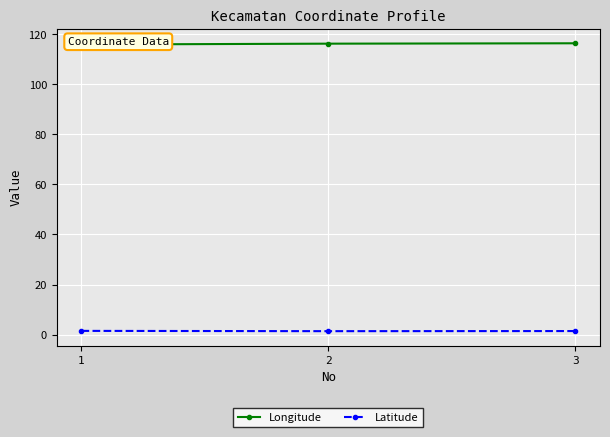

At which label is Latitude closest to 1?

2